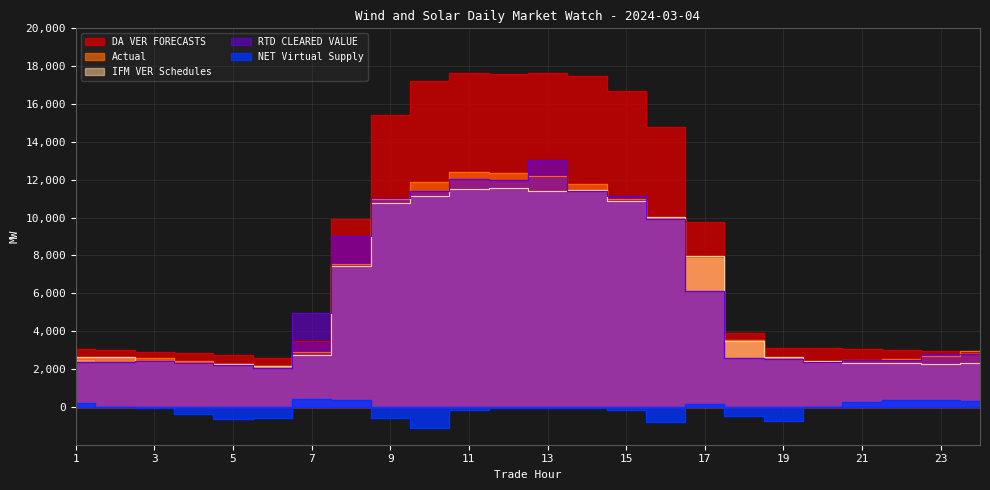

What is the average value of the NET Virtual Supply series?

-146.7